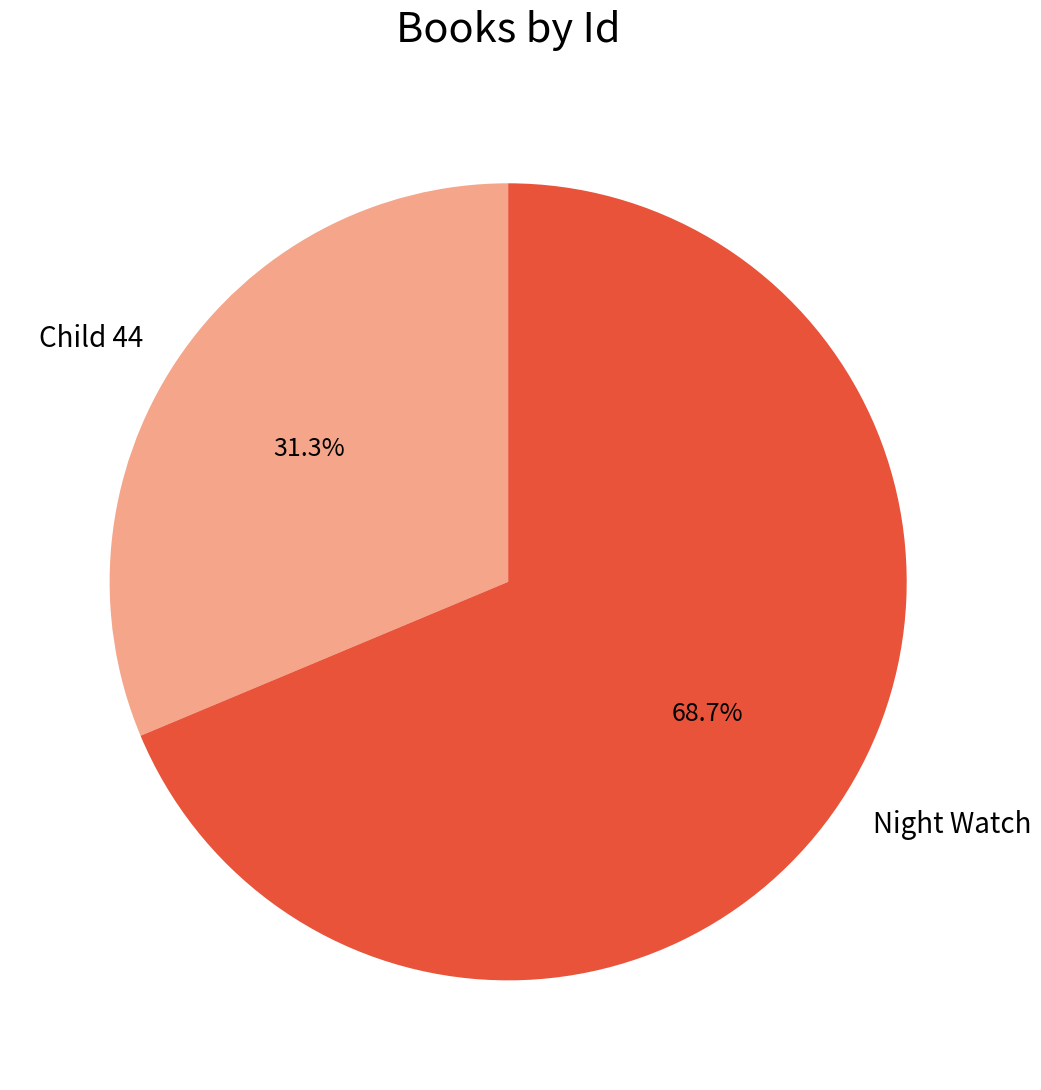

To the nearest percent, what is the difference between the largest and smallest slice percentages?

37%